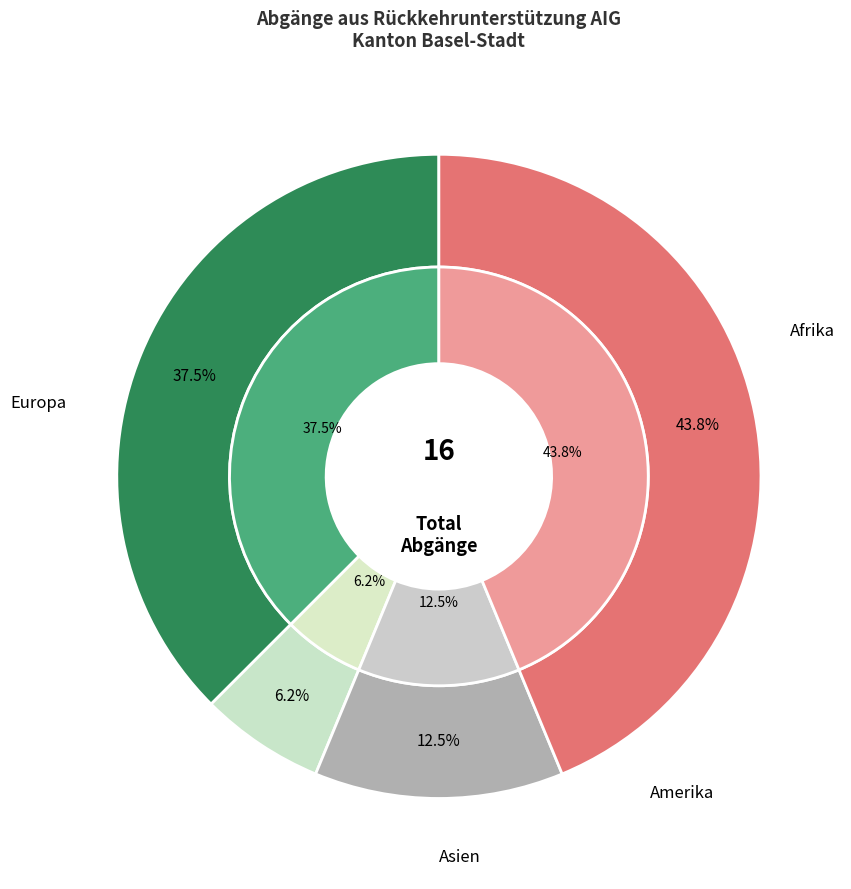

Is there a majority slice in this chart?

No